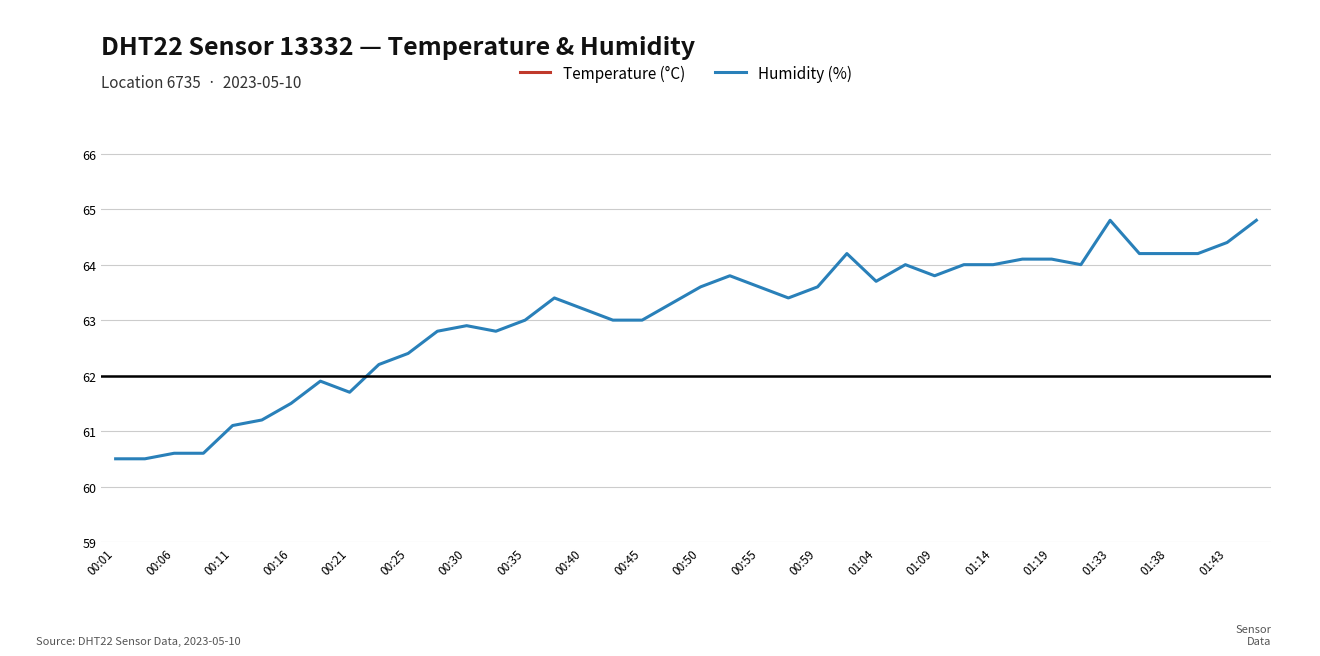

What are all the series names shown in the legend?

Temperature (°C), Humidity (%)